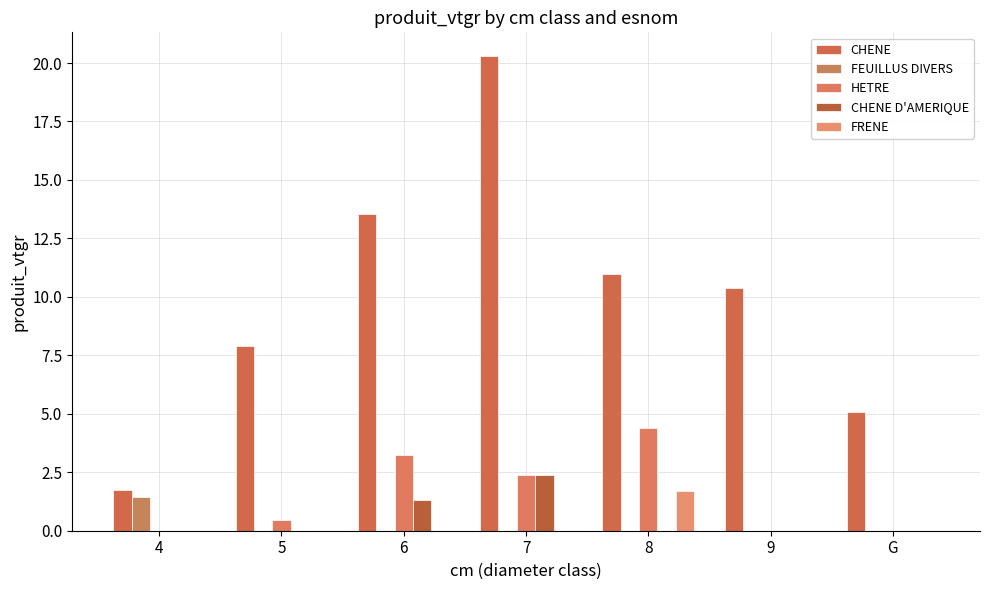

List the labels in order of CHENE value, largest first.

7, 6, 8, 9, 5, G, 4